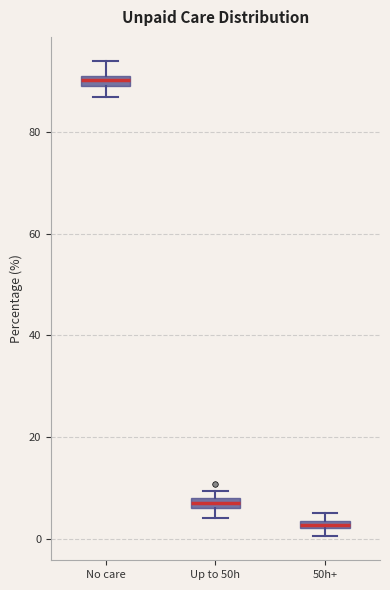

Where does the upper whisker of the box for No care end on the y-axis? The values are not printed on the chart, so give them approximately, as read against the axis.

94